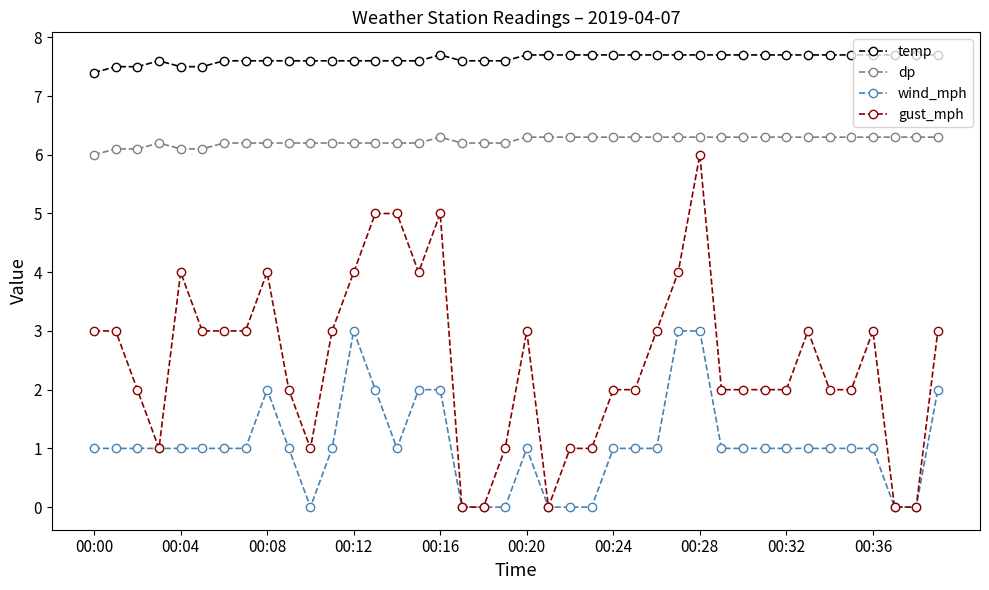

What is the value of the temp point at the 33rd from the left?

7.7